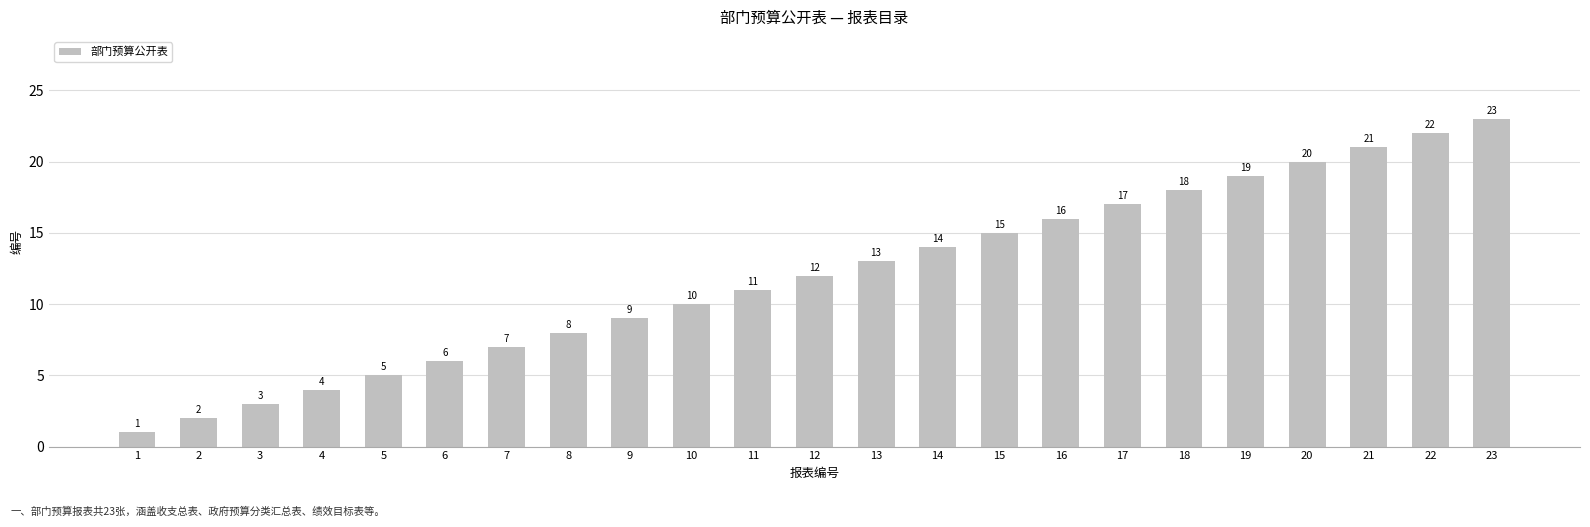

What is the sum of all values?

276